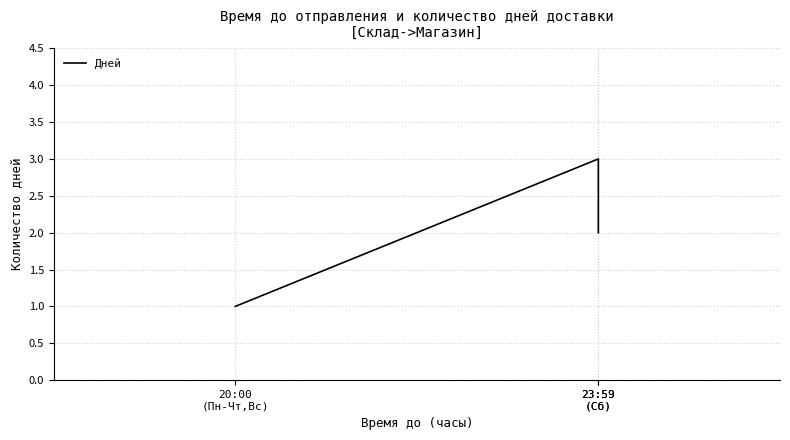

Does the chart have visible grid lines?

Yes